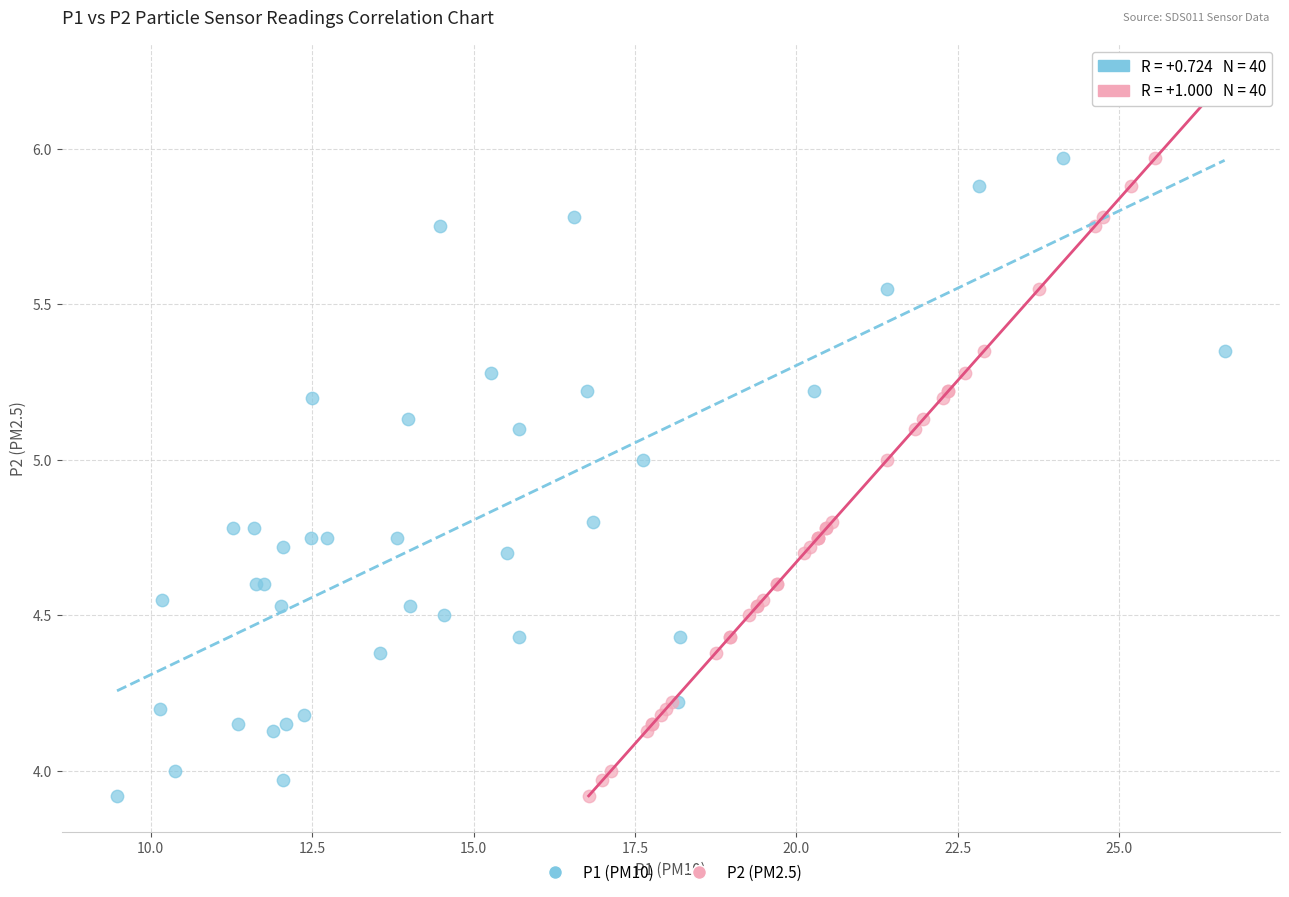

What are all the series names shown in the legend?

P1 (PM10), P2 (PM2.5)